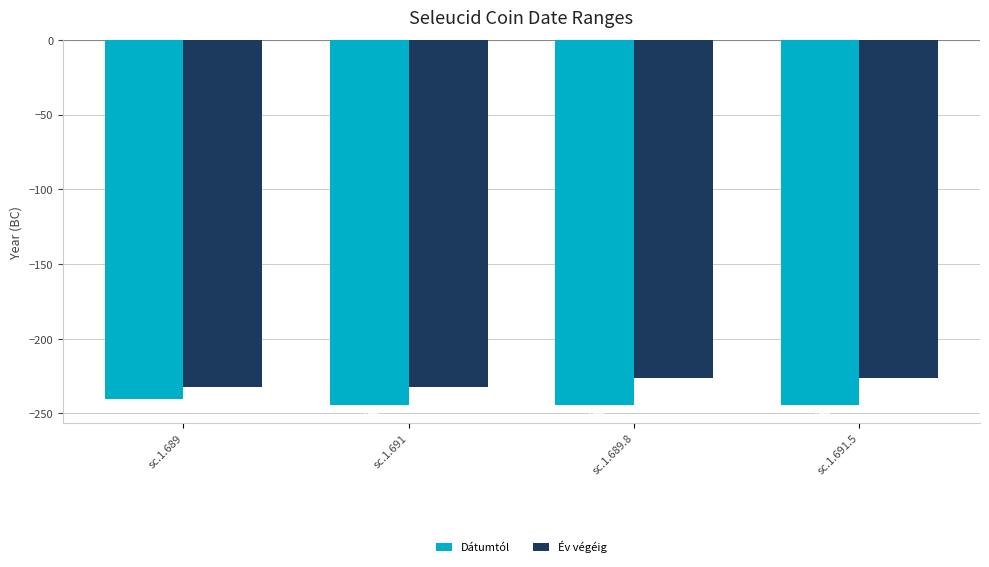

Reading left to right, list all the values displayed in this chart.

Dátumtól: -240	-244	-244	-244
Év végéig: -232	-232	-226	-226